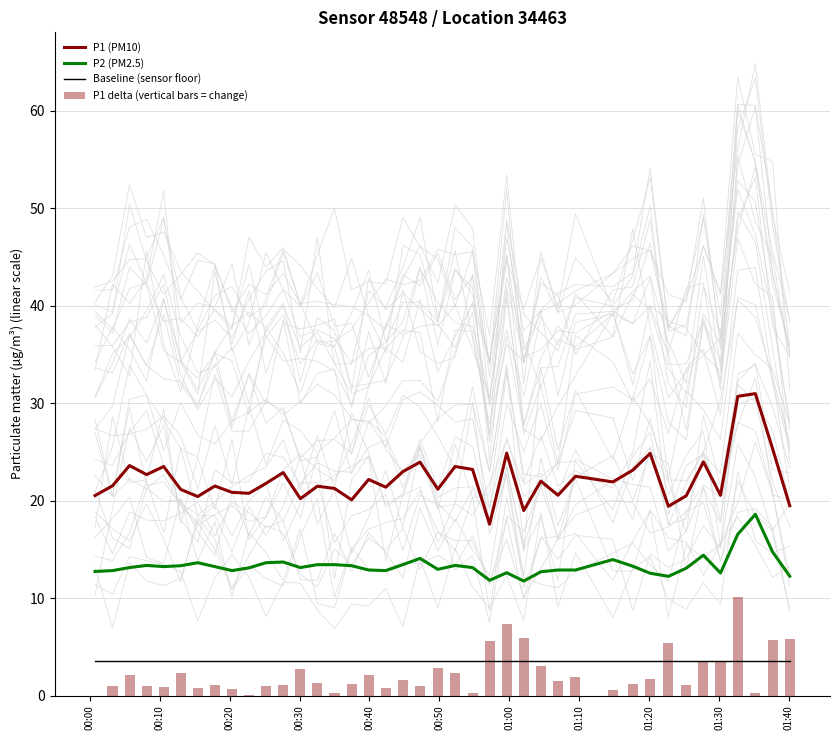

What is the sum of all P1 delta (vertical bars = change) values?

92.2